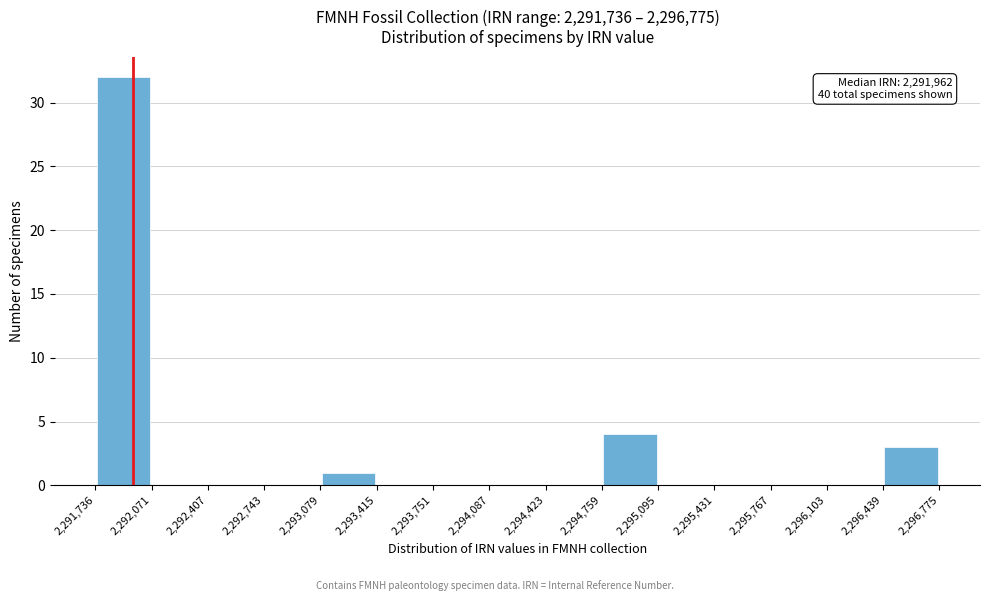

Which range on the x-axis has the tallest bar?

2,291,736 to 2,292,071